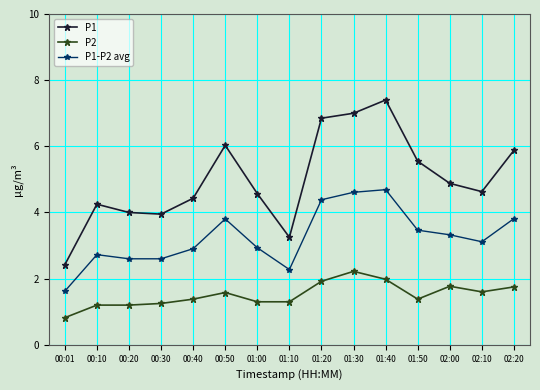

Where is the first local maximum for P1?

00:10